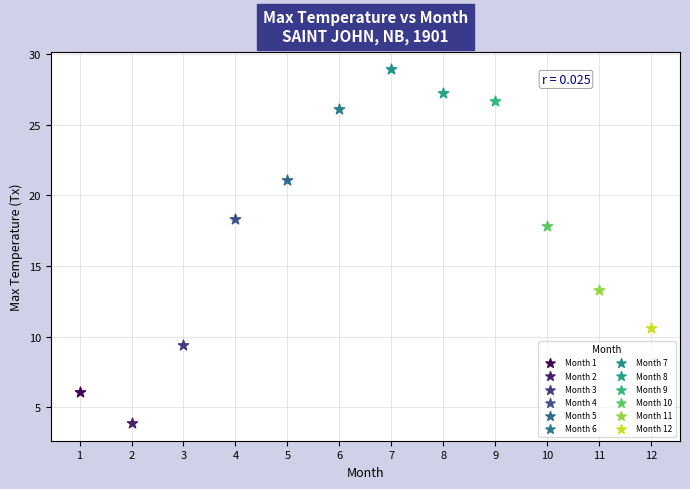

What are all the series names shown in the legend?

Month 1, Month 2, Month 3, Month 4, Month 5, Month 6, Month 7, Month 8, Month 9, Month 10, Month 11, Month 12